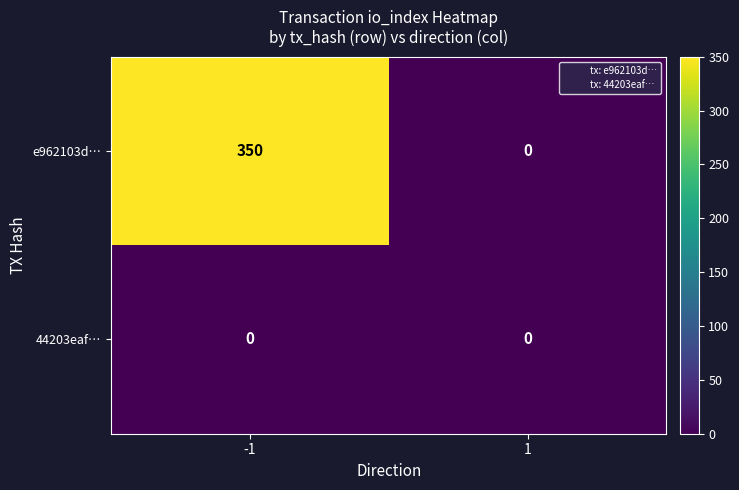

Read the e962103d… value at -1.

350